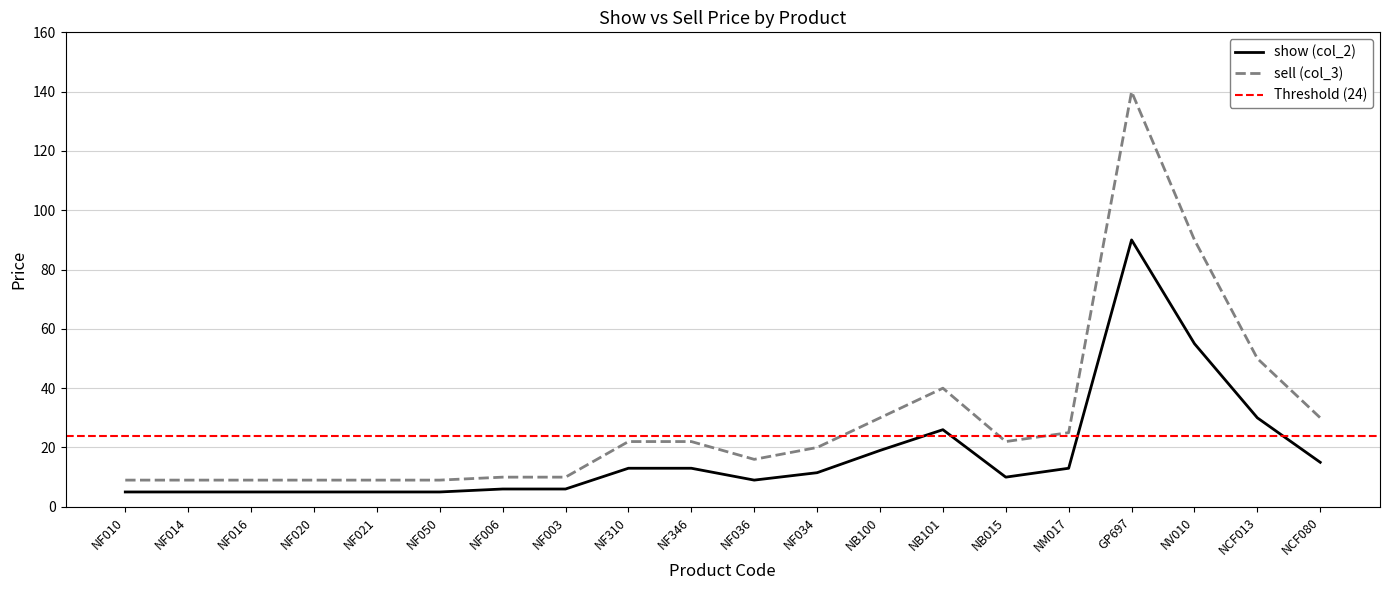

List the series in order of their peak value, highest first.

sell (col_3), show (col_2)